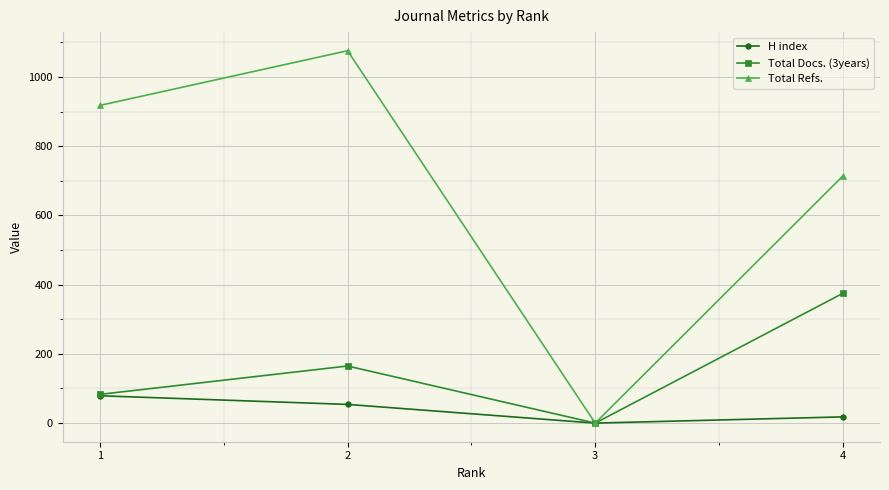

At which category is the sum across all series the highest?

2